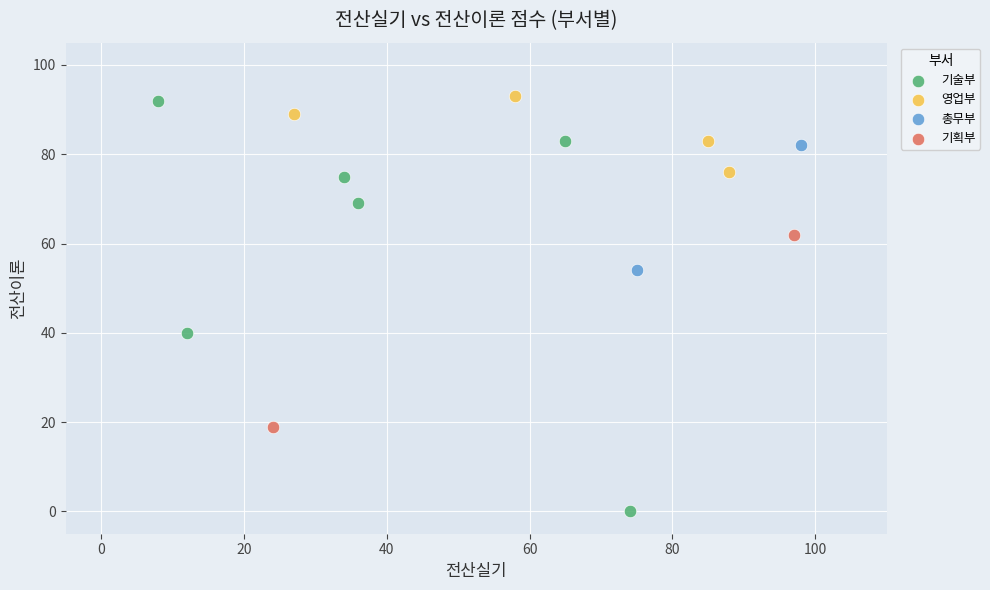

What are all the series names shown in the legend?

기술부, 영업부, 총무부, 기획부